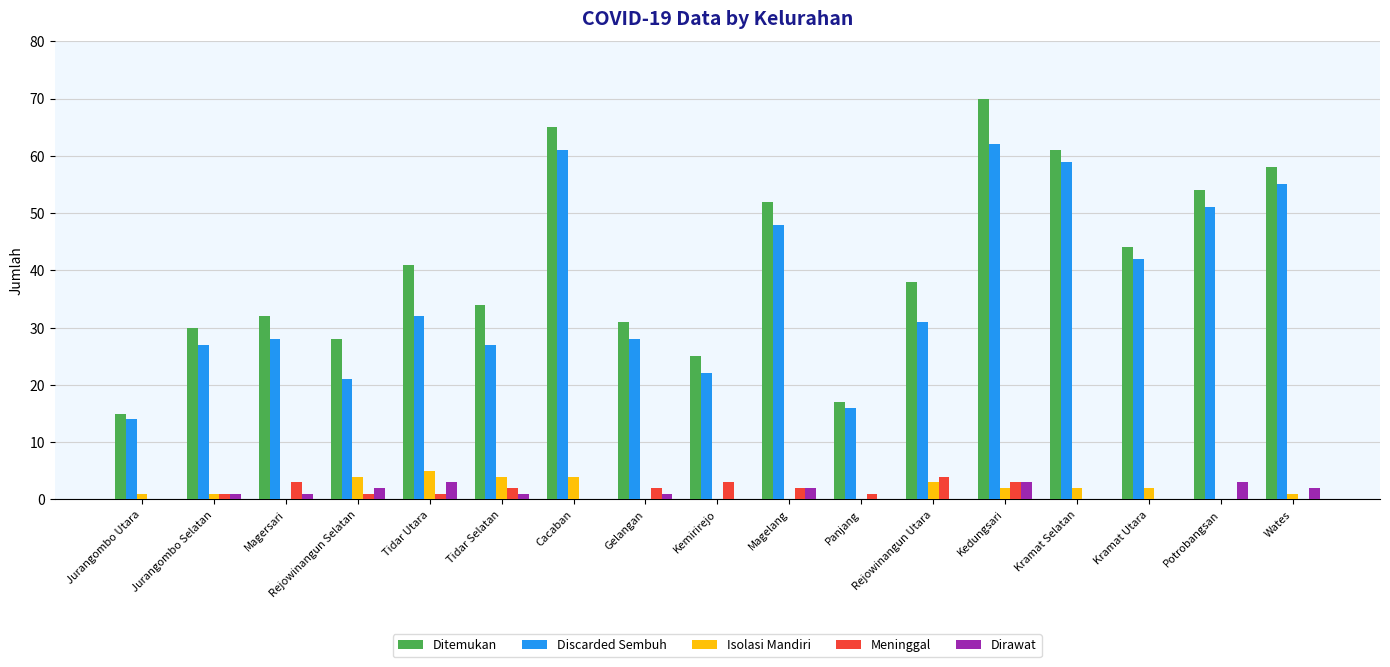

Reading right to left, extract all data points from this chart.

Ditemukan: Wates=58	Potrobangsan=54	Kramat Utara=44	Kramat Selatan=61	Kedungsari=70	Rejowinangun Utara=38	Panjang=17	Magelang=52	Kemirirejo=25	Gelangan=31	Cacaban=65	Tidar Selatan=34	Tidar Utara=41	Rejowinangun Selatan=28	Magersari=32	Jurangombo Selatan=30	Jurangombo Utara=15
Discarded Sembuh: Wates=55	Potrobangsan=51	Kramat Utara=42	Kramat Selatan=59	Kedungsari=62	Rejowinangun Utara=31	Panjang=16	Magelang=48	Kemirirejo=22	Gelangan=28	Cacaban=61	Tidar Selatan=27	Tidar Utara=32	Rejowinangun Selatan=21	Magersari=28	Jurangombo Selatan=27	Jurangombo Utara=14
Isolasi Mandiri: Wates=1	Potrobangsan=0	Kramat Utara=2	Kramat Selatan=2	Kedungsari=2	Rejowinangun Utara=3	Panjang=0	Magelang=0	Kemirirejo=0	Gelangan=0	Cacaban=4	Tidar Selatan=4	Tidar Utara=5	Rejowinangun Selatan=4	Magersari=0	Jurangombo Selatan=1	Jurangombo Utara=1
Meninggal: Wates=0	Potrobangsan=0	Kramat Utara=0	Kramat Selatan=0	Kedungsari=3	Rejowinangun Utara=4	Panjang=1	Magelang=2	Kemirirejo=3	Gelangan=2	Cacaban=0	Tidar Selatan=2	Tidar Utara=1	Rejowinangun Selatan=1	Magersari=3	Jurangombo Selatan=1	Jurangombo Utara=0
Dirawat: Wates=2	Potrobangsan=3	Kramat Utara=0	Kramat Selatan=0	Kedungsari=3	Rejowinangun Utara=0	Panjang=0	Magelang=2	Kemirirejo=0	Gelangan=1	Cacaban=0	Tidar Selatan=1	Tidar Utara=3	Rejowinangun Selatan=2	Magersari=1	Jurangombo Selatan=1	Jurangombo Utara=0